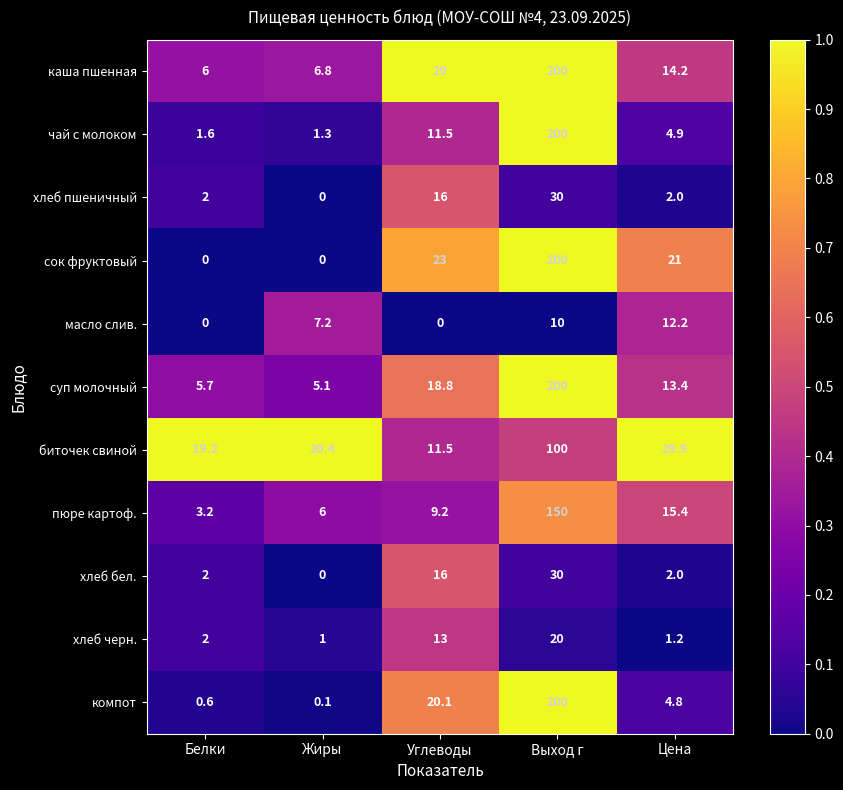

Rank the categories by суп молочный value from highest to lowest.

Выход г, Углеводы, Цена, Белки, Жиры